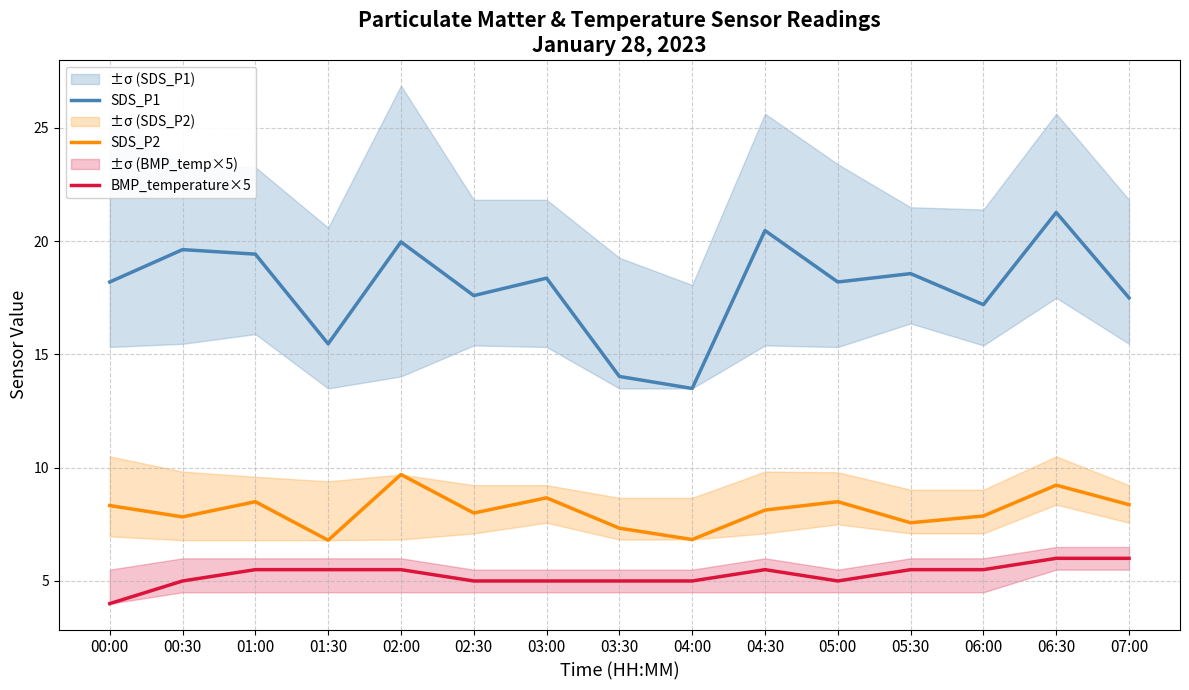

True or false: SDS_P1 and BMP_temperature×5 cross at least once.

False